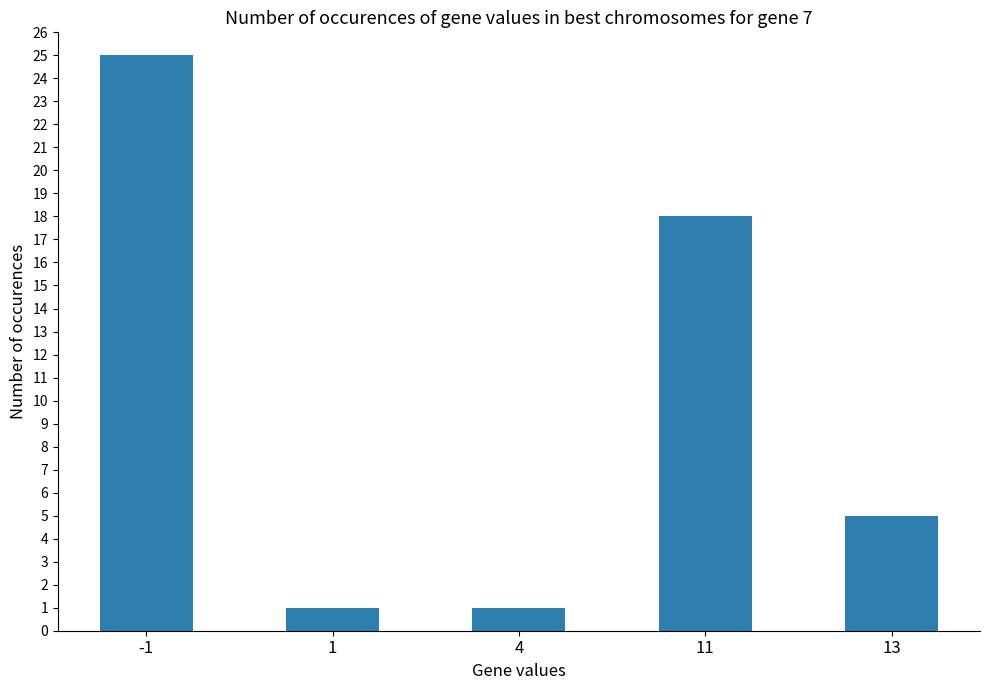

What is the value of the 2nd bar from the left?

1